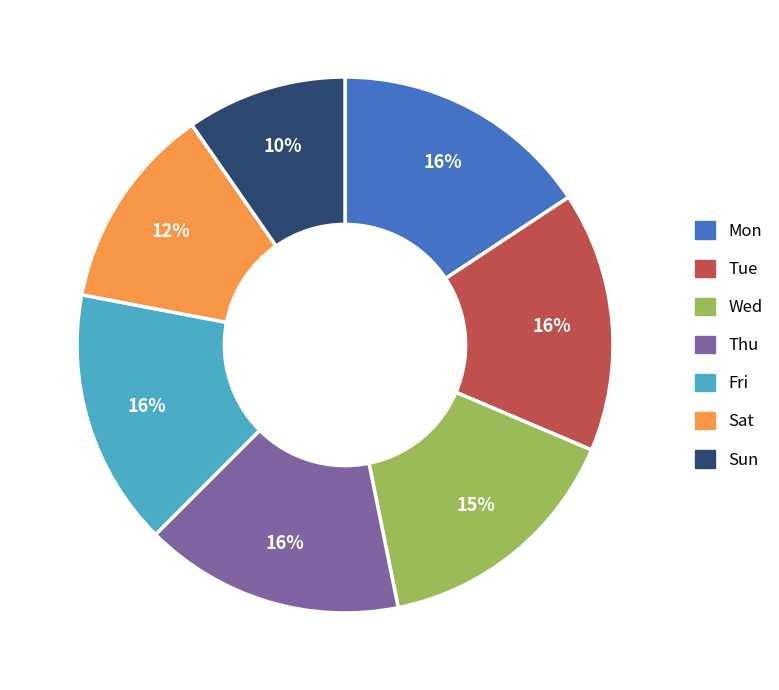

Approximately how many times larger is the value at Sat compared to Tue?

0.8